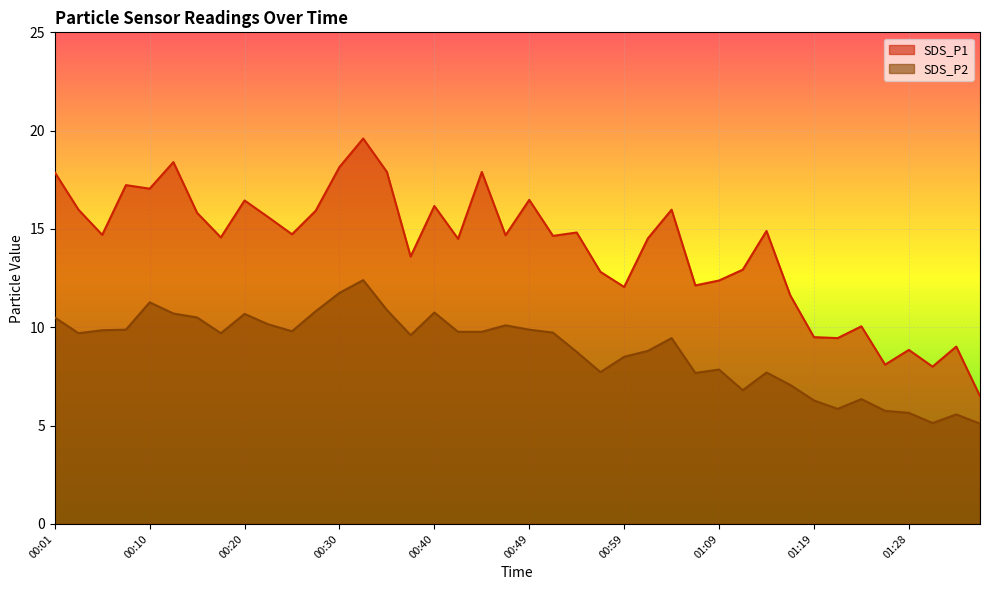

Rank the categories by SDS_P1 value from highest to lowest.

00:32, 00:13, 00:30, 00:35, 00:45, 00:01, 00:08, 00:10, 00:49, 00:20, 00:40, 00:03, 01:04, 00:27, 00:15, 00:23, 01:14, 00:54, 00:25, 00:05, 00:47, 00:52, 00:18, 01:02, 00:42, 00:37, 01:11, 00:57, 01:09, 01:06, 00:59, 01:16, 01:24, 01:19, 01:21, 01:33, 01:28, 01:26, 01:31, 01:36